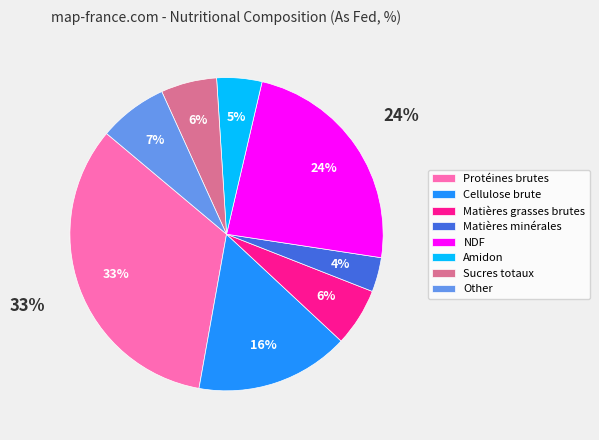

Which category has the smallest portion of the pie?

Matières minérales